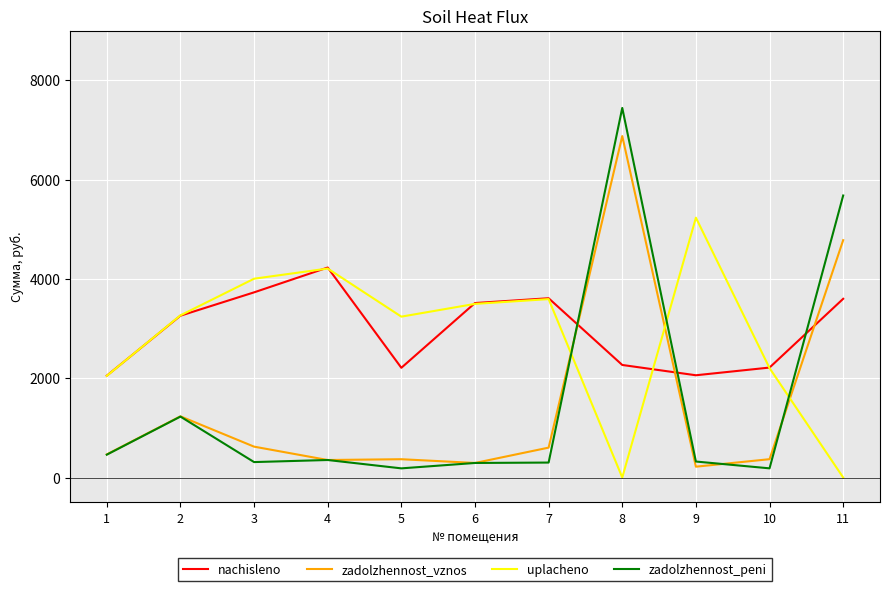

Does the chart have visible grid lines?

Yes